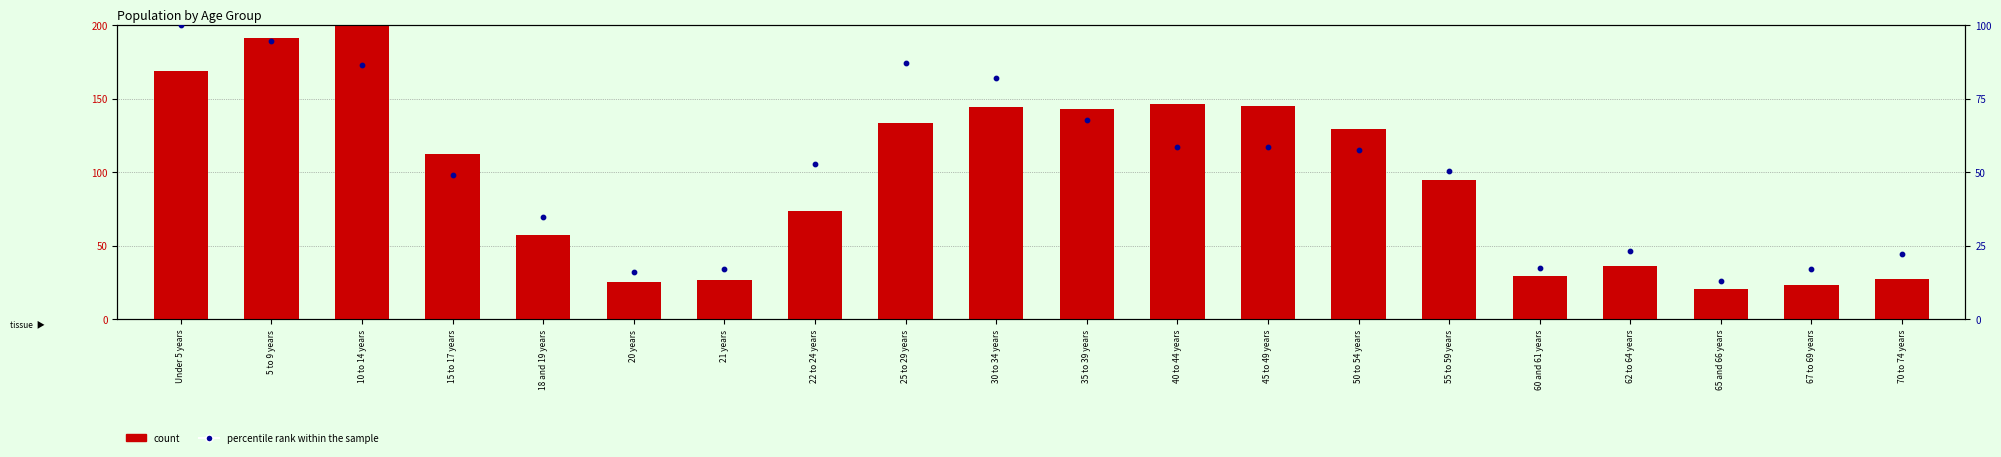

Which series has the largest Y range (max minus min)?

count